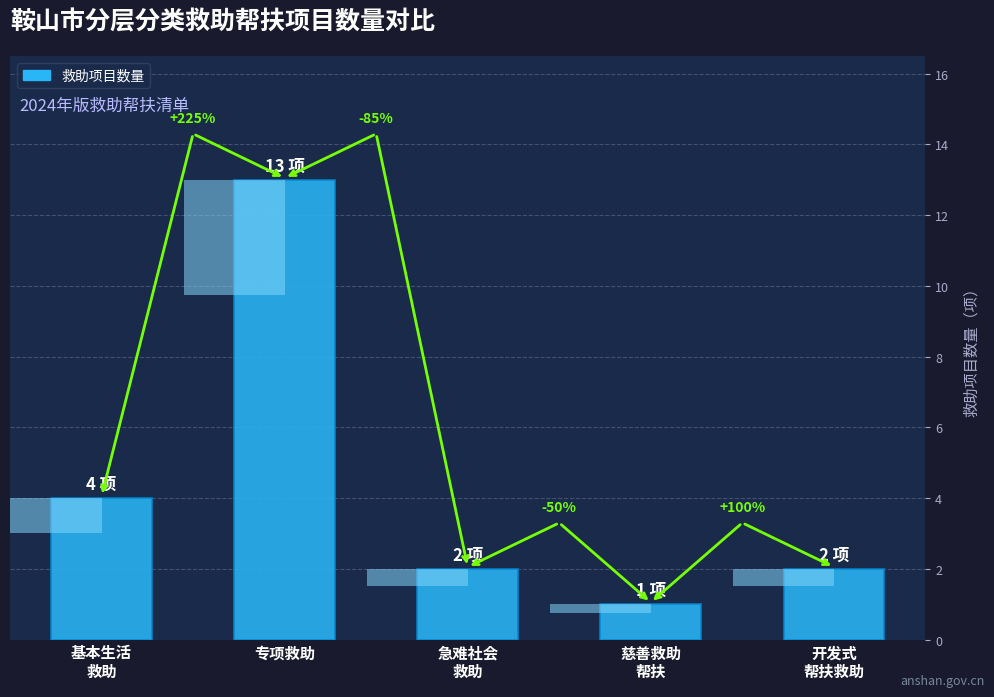

Is it true that the value at 慈善救助
帮扶 is 1?

True